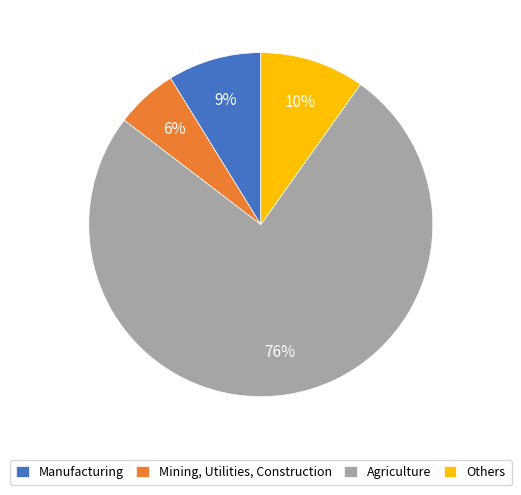

To the nearest percent, what portion does Mining, Utilities, Construction represent?

6%